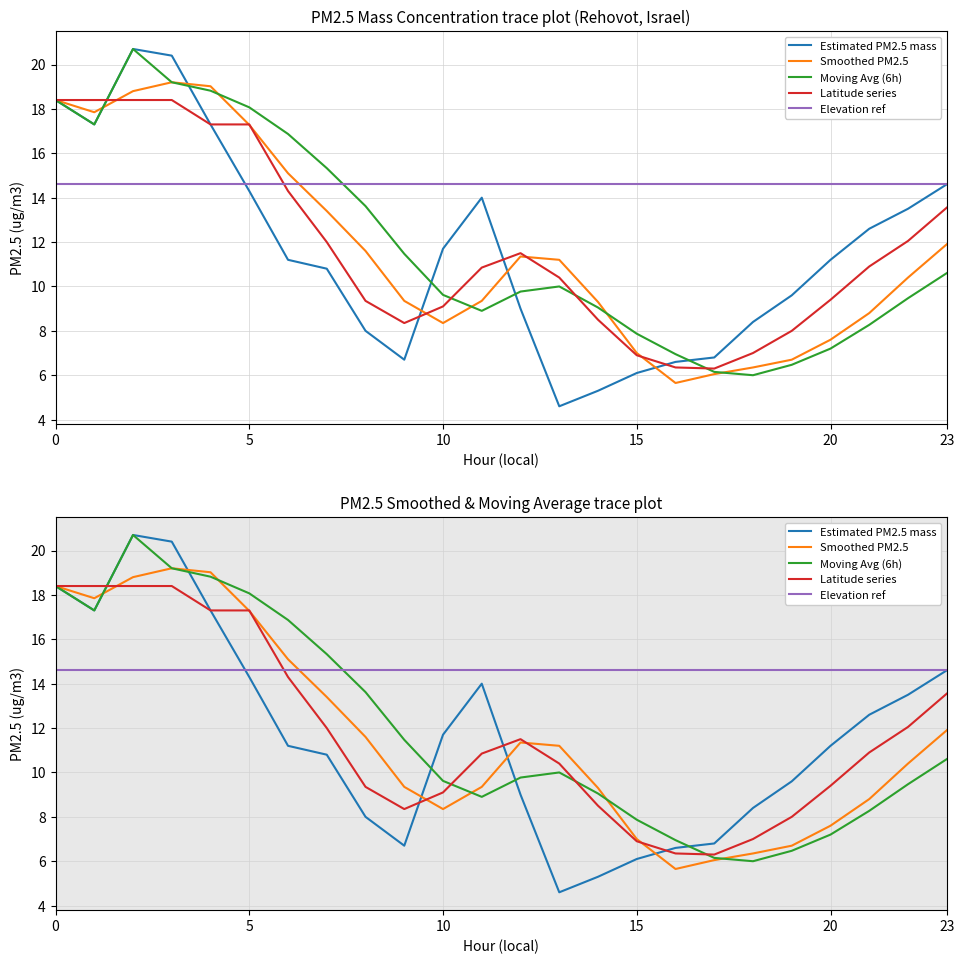

How many interior local peaks does the Smoothed PM2.5 series have?

2